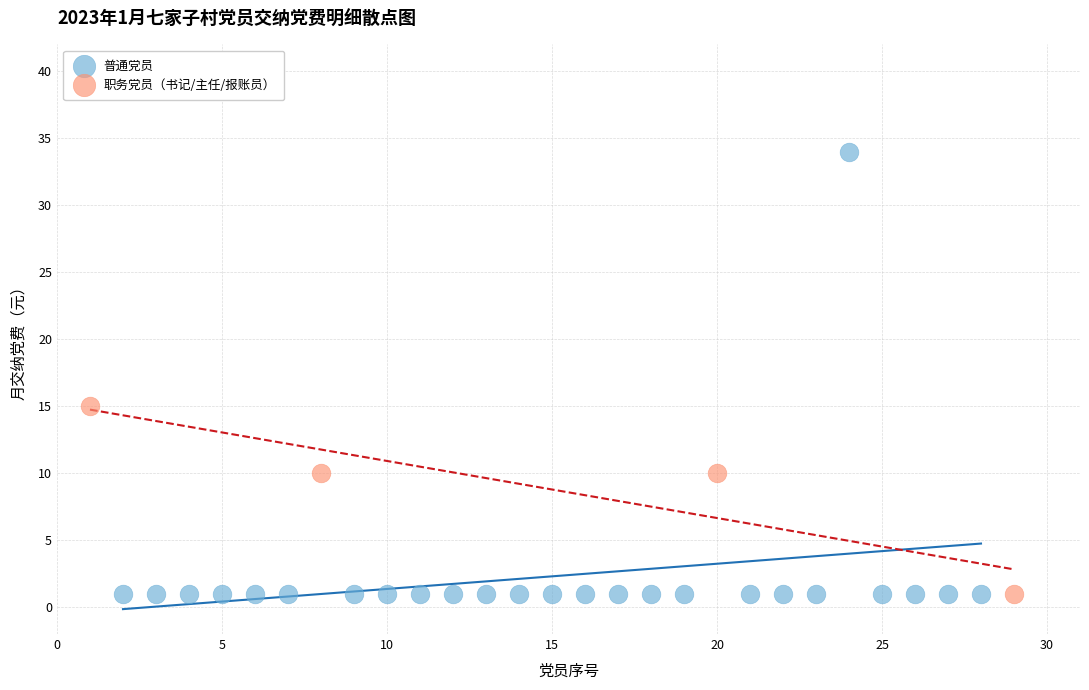

Which series has the widest spread of Y values?

普通党员